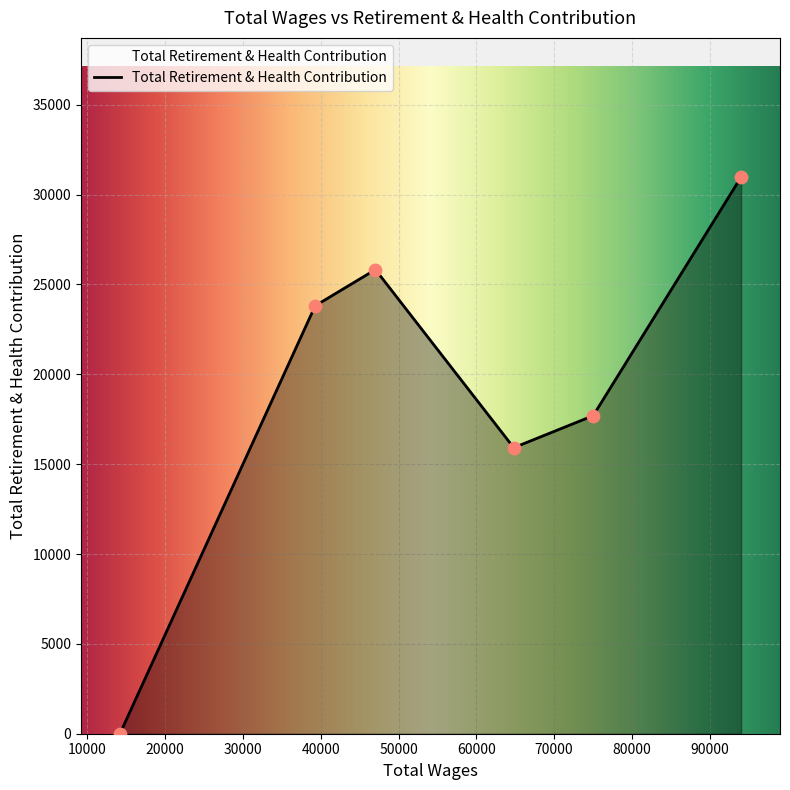

How many interior local valleys (lower than both neighbors) does the data have?

1